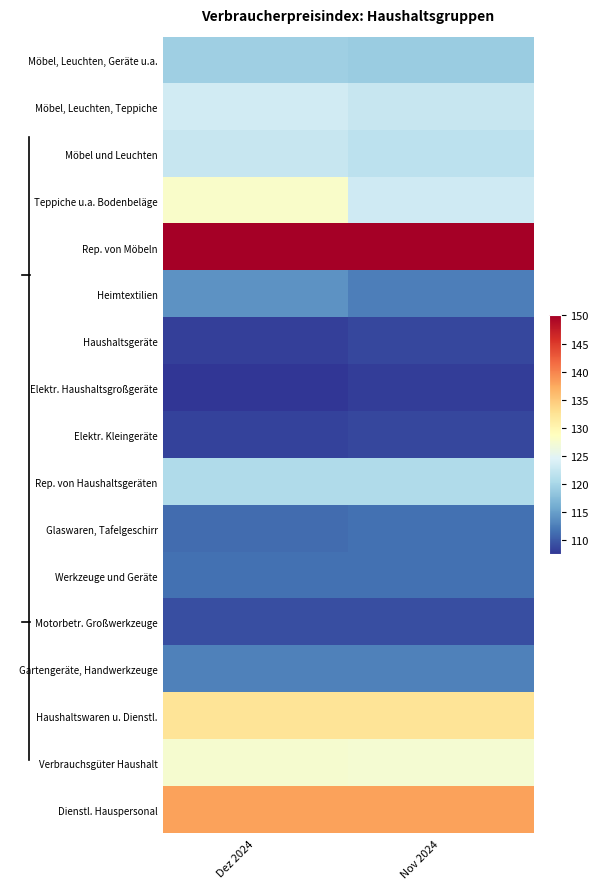

Reading left to right, transcribe all the data shown in this chart.

Möbel, Leuchten, Geräte u.a.: Dez 2024=119.3	Nov 2024=118.9
Möbel, Leuchten, Teppiche: Dez 2024=123.3	Nov 2024=122.4
Möbel und Leuchten: Dez 2024=122.4	Nov 2024=121.7
Teppiche u.a. Bodenbeläge: Dez 2024=128.0	Nov 2024=123.2
Rep. von Möbeln: Dez 2024=150.0	Nov 2024=150.0
Heimtextilien: Dez 2024=113.9	Nov 2024=112.4
Haushaltsgeräte: Dez 2024=108.2	Nov 2024=108.7
Elektr. Haushaltsgroßgeräte: Dez 2024=107.4	Nov 2024=108.0
Elektr. Kleingeräte: Dez 2024=108.3	Nov 2024=108.7
Rep. von Haushaltsgeräten: Dez 2024=120.7	Nov 2024=120.7
Glaswaren, Tafelgeschirr: Dez 2024=111.1	Nov 2024=111.4
Werkzeuge und Geräte: Dez 2024=111.5	Nov 2024=111.5
Motorbetr. Großwerkzeuge: Dez 2024=109.2	Nov 2024=109.2
Gartengeräte, Handwerkzeuge: Dez 2024=112.6	Nov 2024=112.6
Haushaltswaren u. Dienstl.: Dez 2024=132.3	Nov 2024=132.2
Verbrauchsgüter Haushalt: Dez 2024=127.5	Nov 2024=127.3
Dienstl. Hauspersonal: Dez 2024=138.0	Nov 2024=138.0